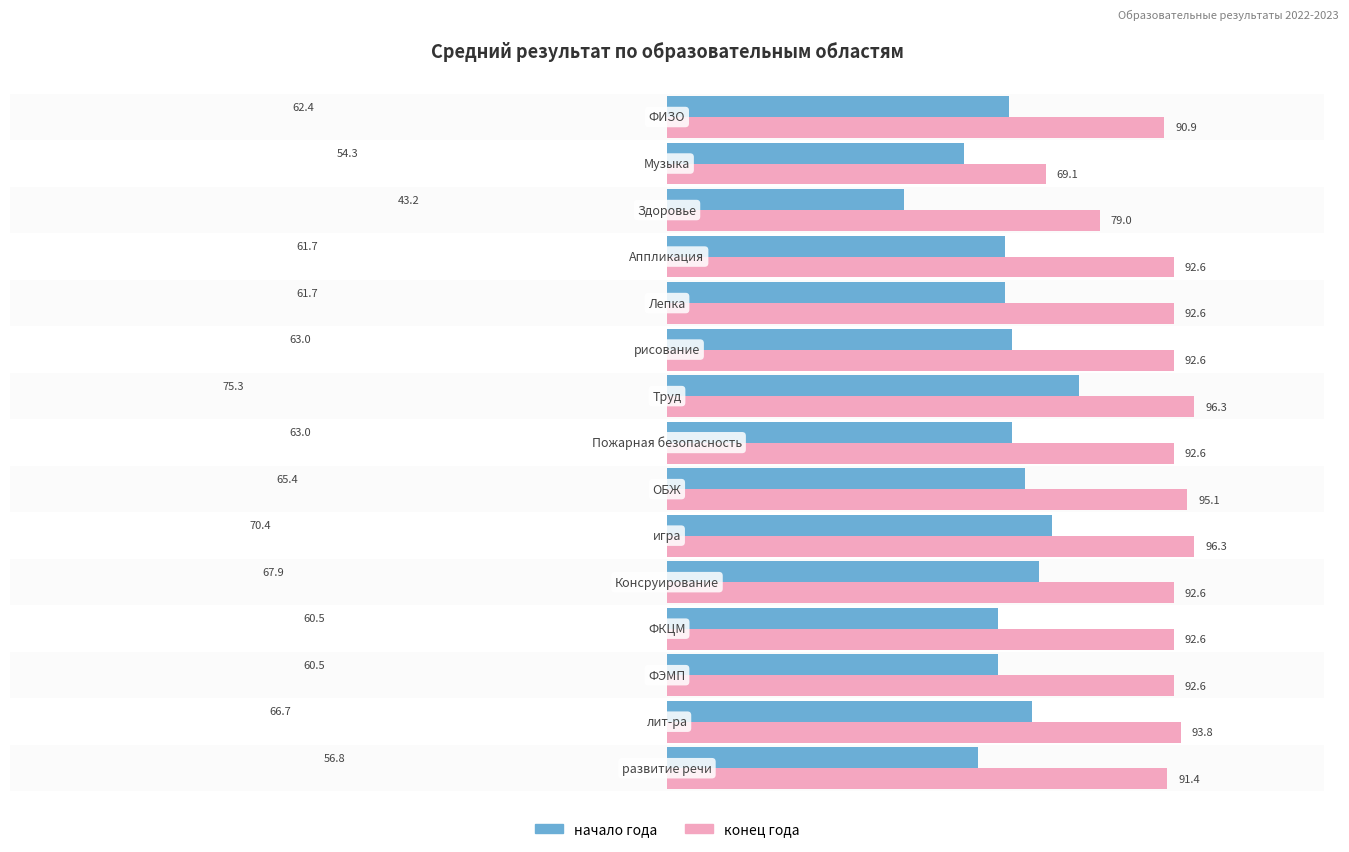

What is the average value of the конец года series?

90.7